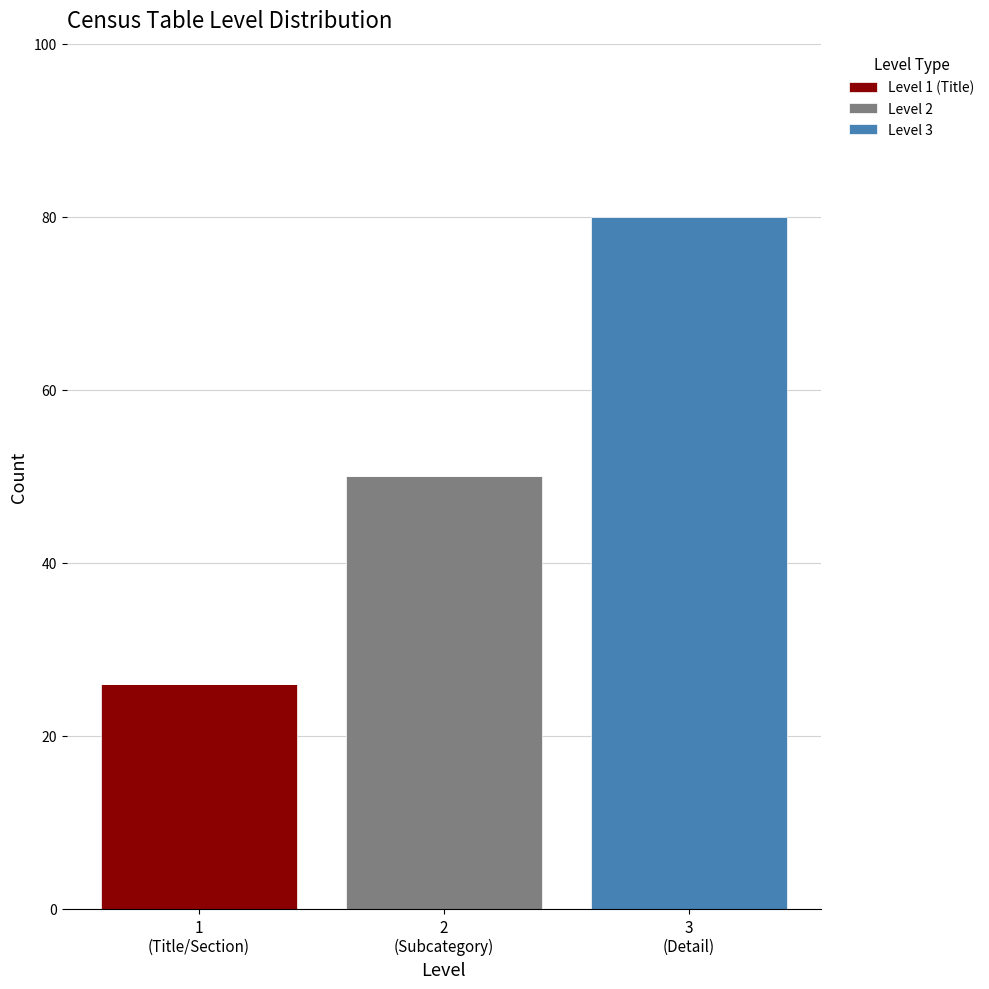

What is the highest value of the Level 1 (Title) series?

26